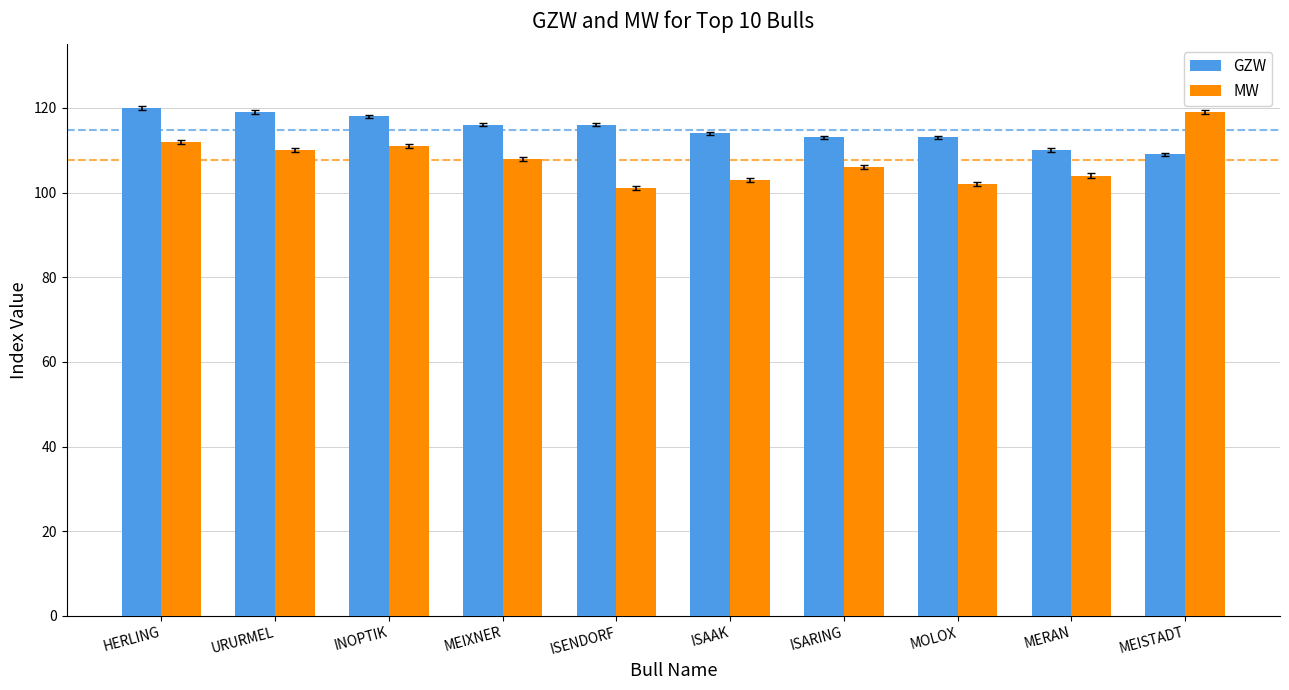

Read the MW value at MEIXNER, to the nearest 10.

110